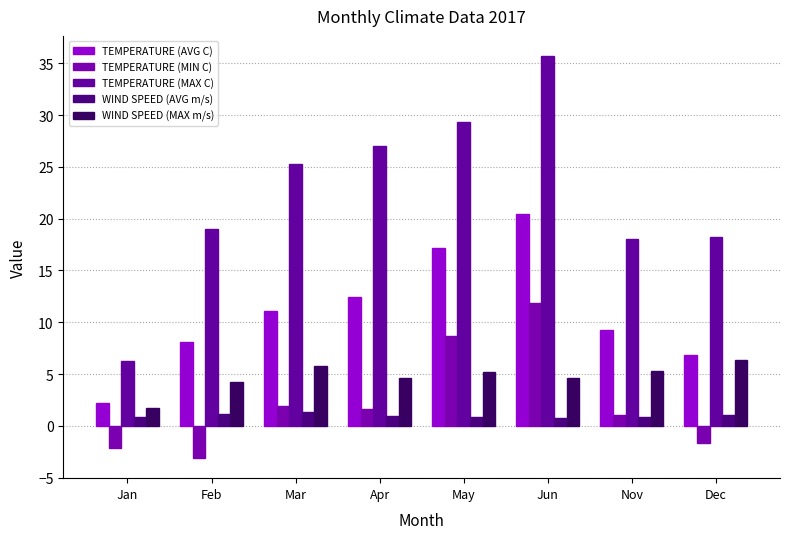

Reading left to right, list all the values displayed in this chart.

TEMPERATURE (AVG C): Jan=2.2	Feb=8.1	Mar=11.1	Apr=12.4	May=17.2	Jun=20.5	Nov=9.3	Dec=6.8
TEMPERATURE (MIN C): Jan=-2.1	Feb=-3.1	Mar=1.9	Apr=1.6	May=8.7	Jun=11.9	Nov=1.1	Dec=-1.6
TEMPERATURE (MAX C): Jan=6.3	Feb=19.0	Mar=25.3	Apr=27.0	May=29.3	Jun=35.7	Nov=18.0	Dec=18.2
WIND SPEED (AVG m/s): Jan=0.9	Feb=1.2	Mar=1.3	Apr=1.0	May=0.9	Jun=0.8	Nov=0.9	Dec=1.1
WIND SPEED (MAX m/s): Jan=1.7	Feb=4.2	Mar=5.8	Apr=4.6	May=5.2	Jun=4.6	Nov=5.3	Dec=6.4